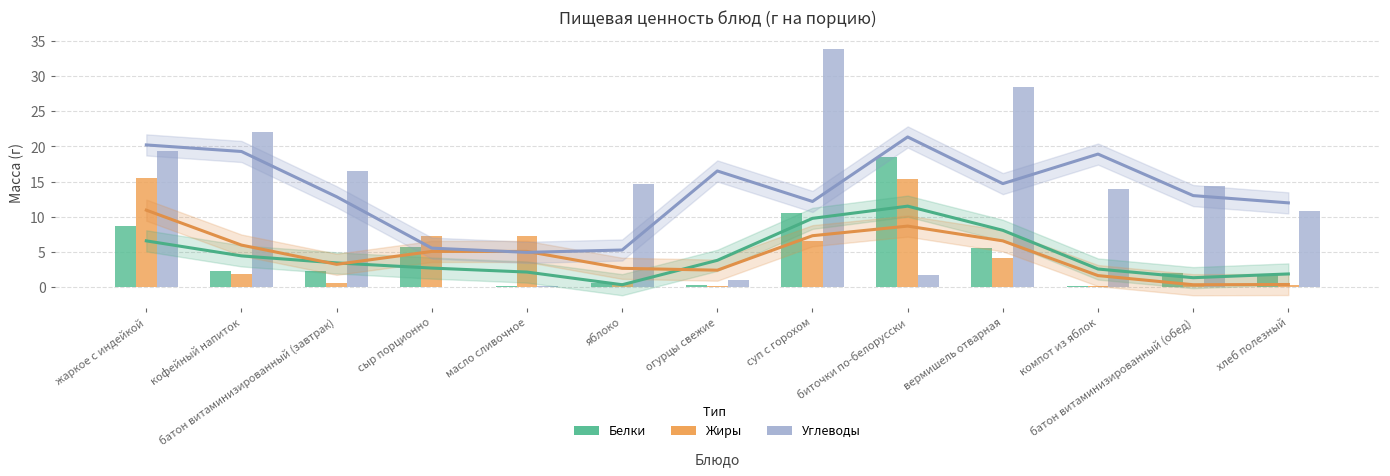

Is it true that Углеводы equals 14.7 at яблоко?

True